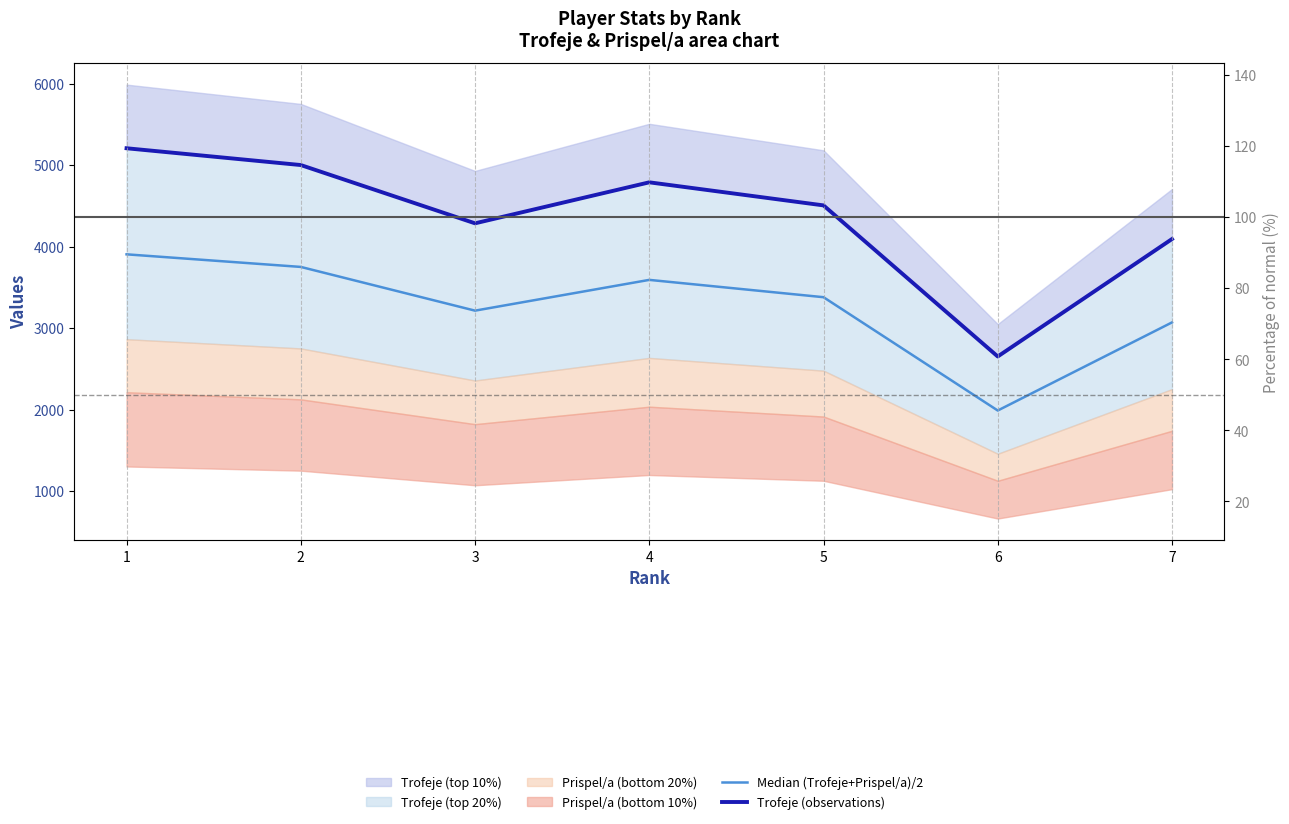

Rank the series by their average value, from lowest to highest.

Median (Trofeje+Prispel/a)/2, Trofeje (observations)